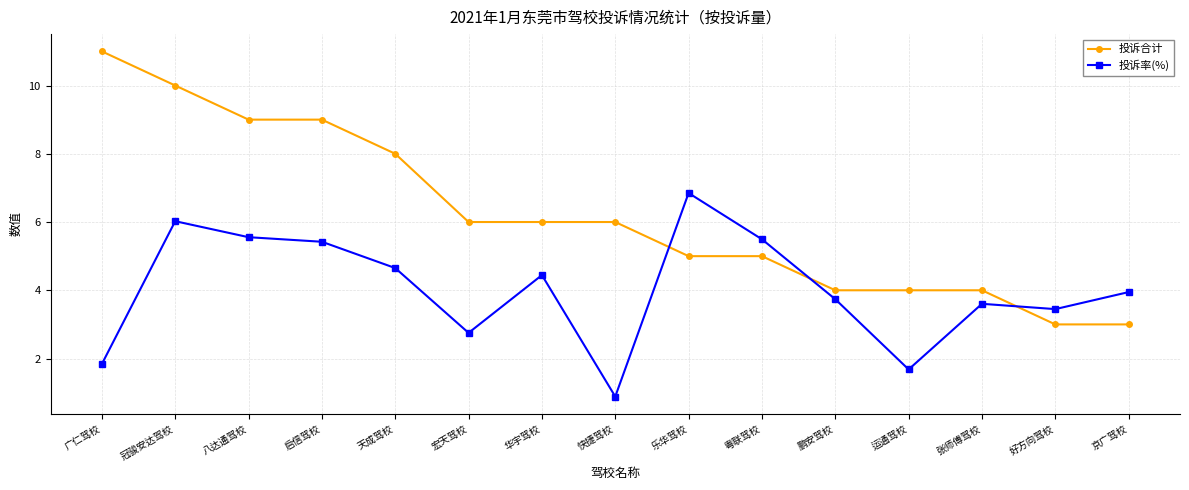

At how many categories does at least one series exceed 7?

5